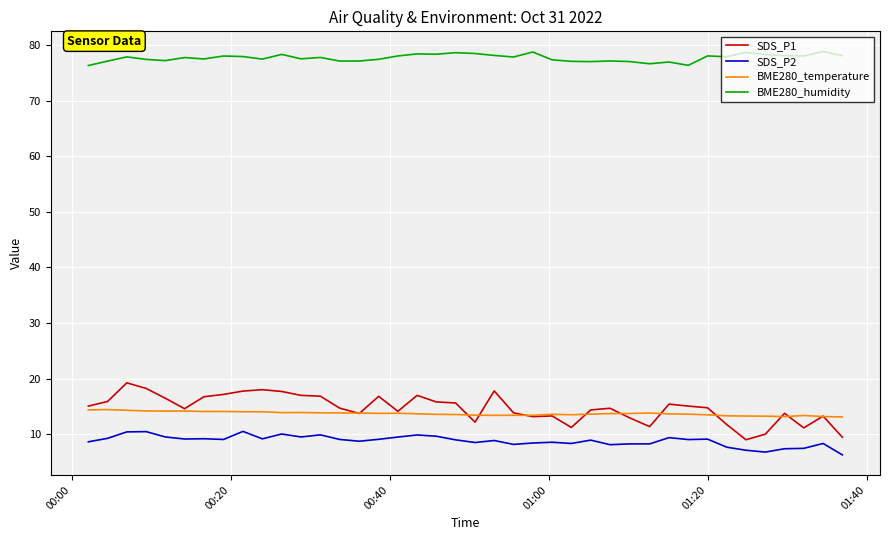

What is the sum of all BME280_temperature values?

548.9